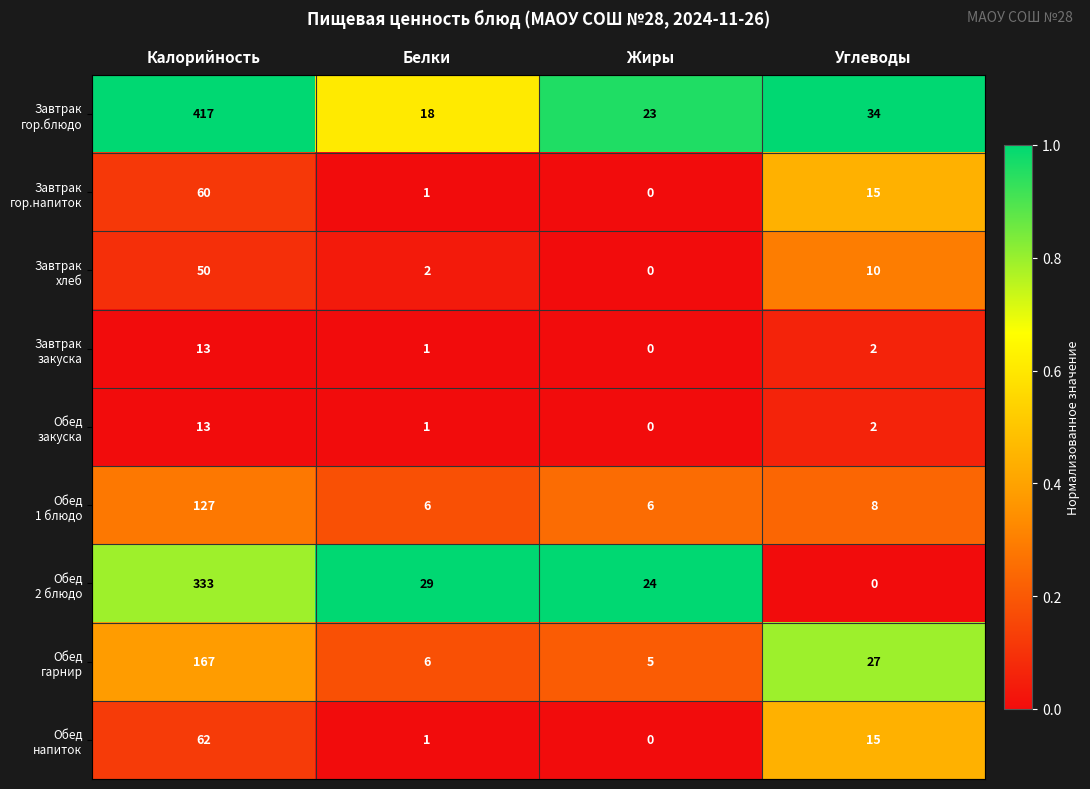

At which category does the chart reach its peak across all series?

Калорийность